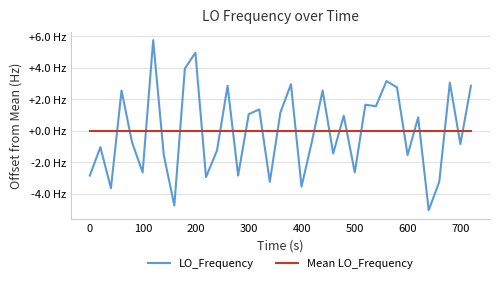

Reading right to left, transcribe all the data shown in this chart.

LO_Frequency: 2.9	-0.8	3.1	-3.2	-5.0	0.9	-1.5	2.8	3.2	1.6	1.7	-2.6	1.0	-1.4	2.6	-0.6	-3.5	3.0	1.2	-3.2	1.4	1.1	-2.8	2.9	-1.2	-2.9	5.0	4.0	-4.7	-1.5	5.8	-2.6	-0.7	2.6	-3.6	-1.0	-2.8
Mean LO_Frequency: 0.0	0.0	0.0	0.0	0.0	0.0	0.0	0.0	0.0	0.0	0.0	0.0	0.0	0.0	0.0	0.0	0.0	0.0	0.0	0.0	0.0	0.0	0.0	0.0	0.0	0.0	0.0	0.0	0.0	0.0	0.0	0.0	0.0	0.0	0.0	0.0	0.0